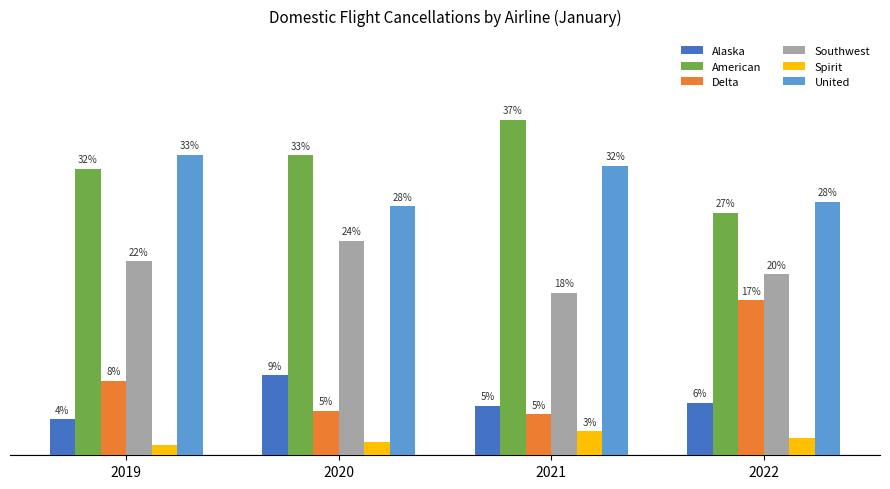

Does the chart contain any negative values?

No